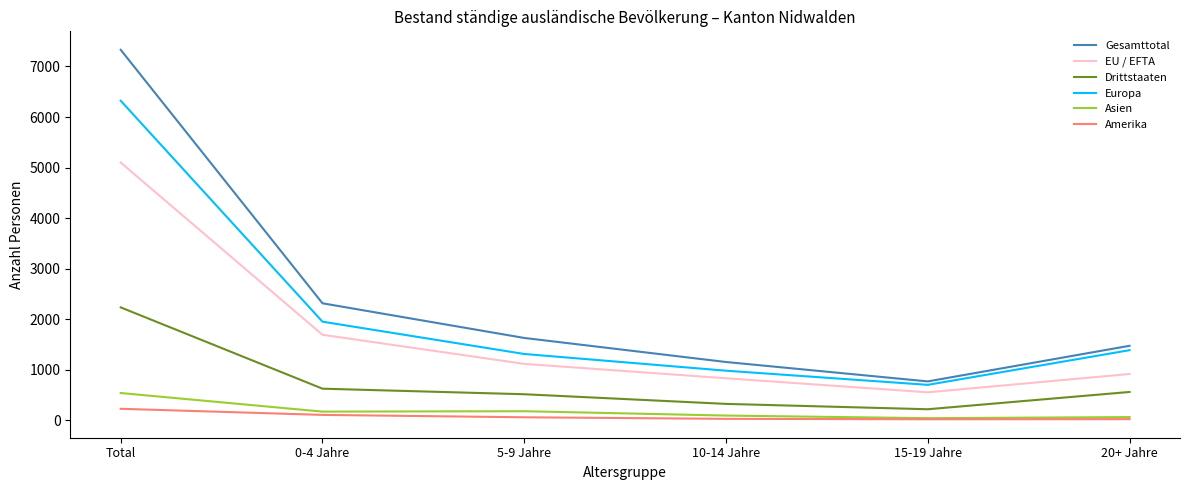

Which series changed the most between 0-4 Jahre and 15-19 Jahre?

Gesamttotal